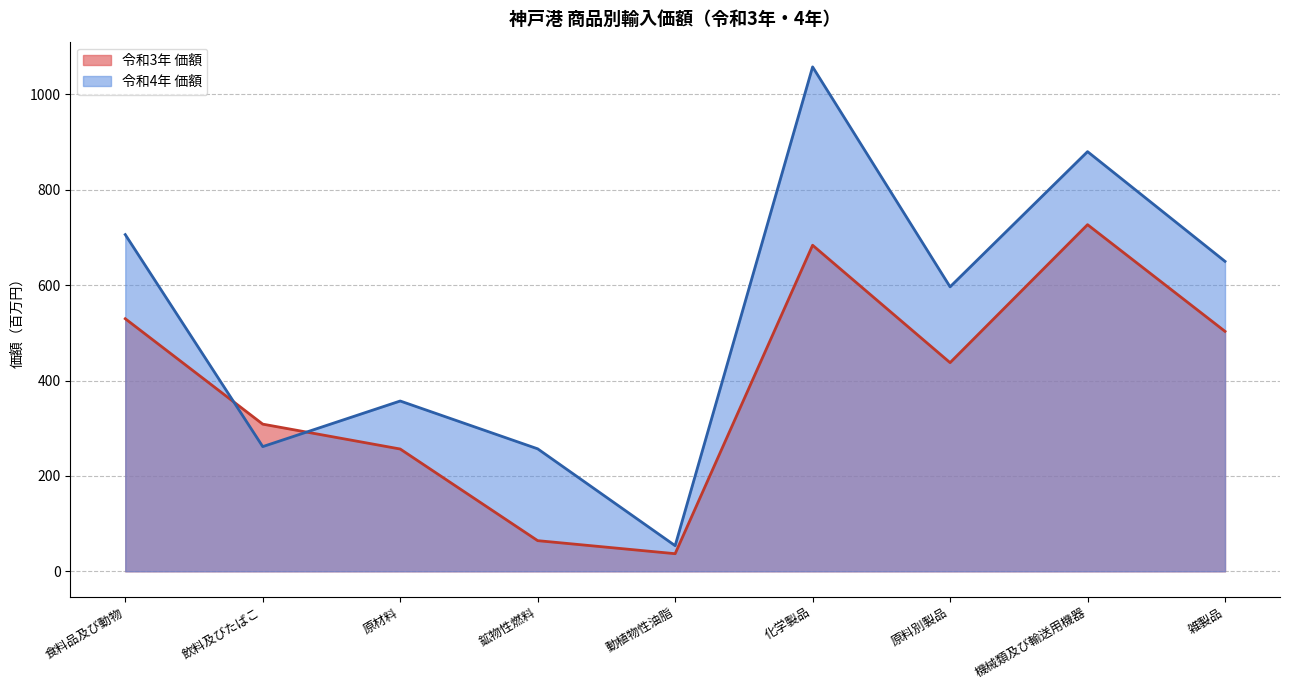

What is the spread (max minus min) of values at 原材料?

100.7